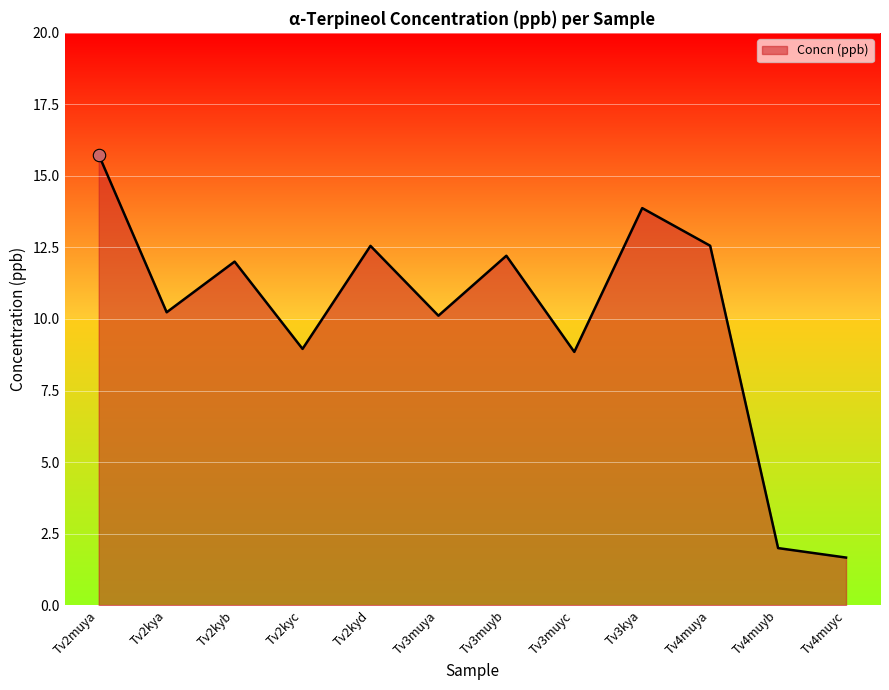

Which has a higher value, Tv2kyb or Tv4muyc?

Tv2kyb